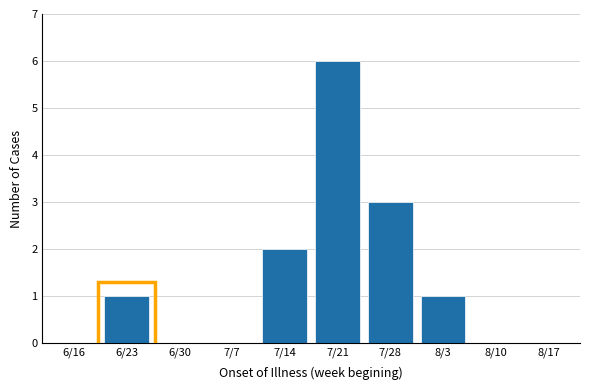

Reading left to right, transcribe all the data shown in this chart.

6/16=0	6/23=1	6/30=0	7/7=0	7/14=2	7/21=6	7/28=3	8/3=1	8/10=0	8/17=0